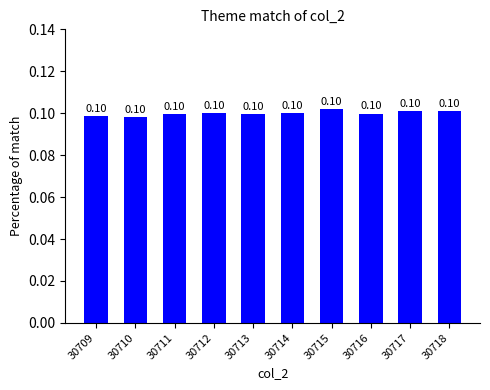

What is the average value?

0.1